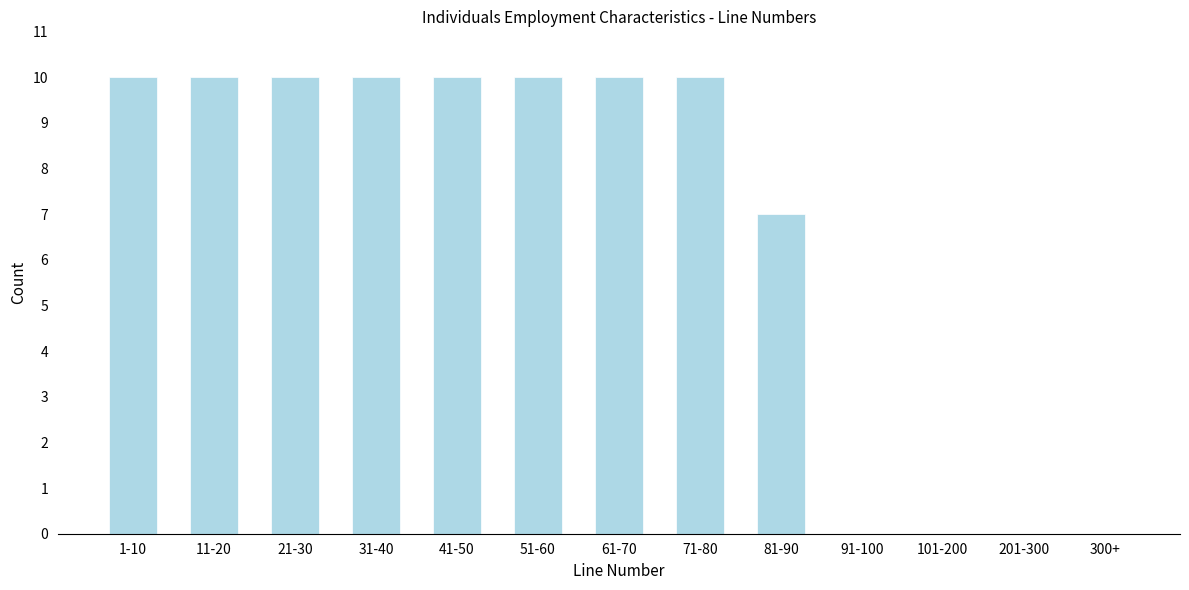

Reading right to left, what are all the values shown in this chart?

300+=0	201-300=0	101-200=0	91-100=0	81-90=7	71-80=10	61-70=10	51-60=10	41-50=10	31-40=10	21-30=10	11-20=10	1-10=10